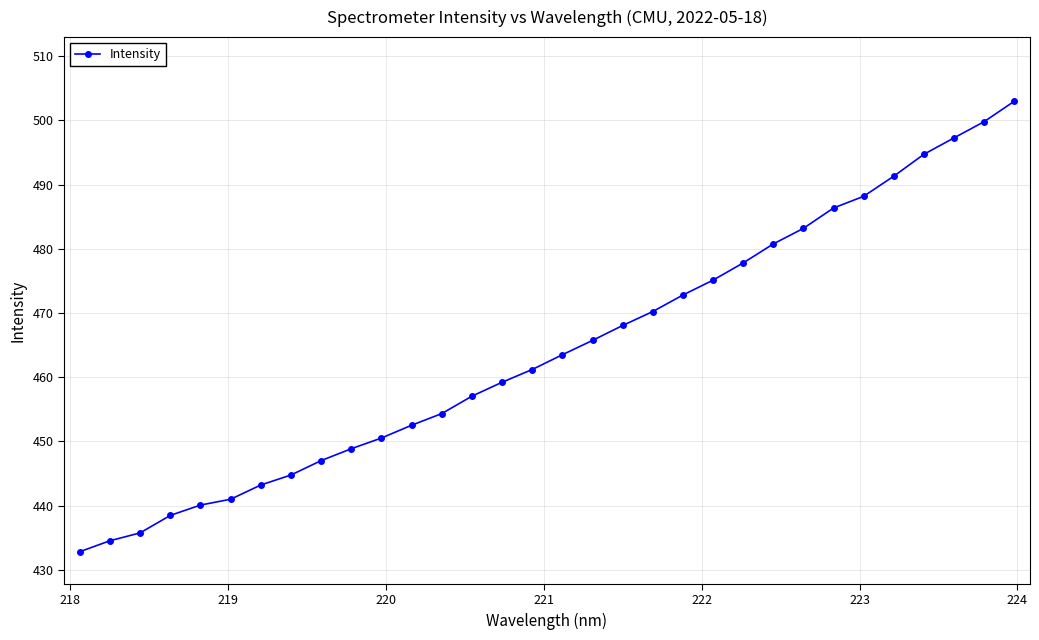

What is the minimum value shown in the chart?

432.8